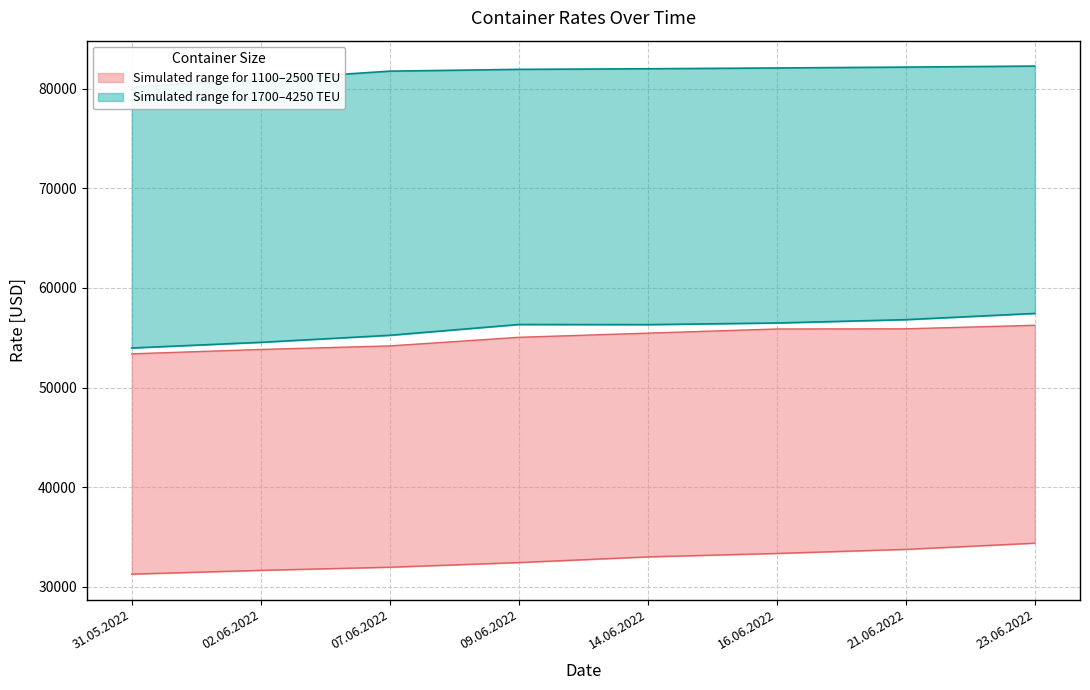

Which series has the largest total across all categories?

4250